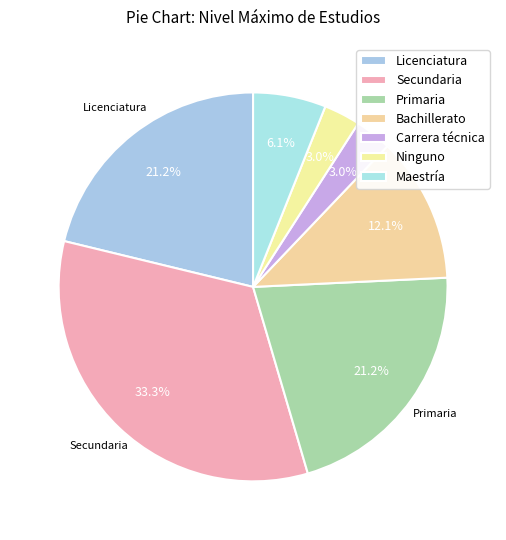

What is the largest slice in the pie chart?

Secundaria